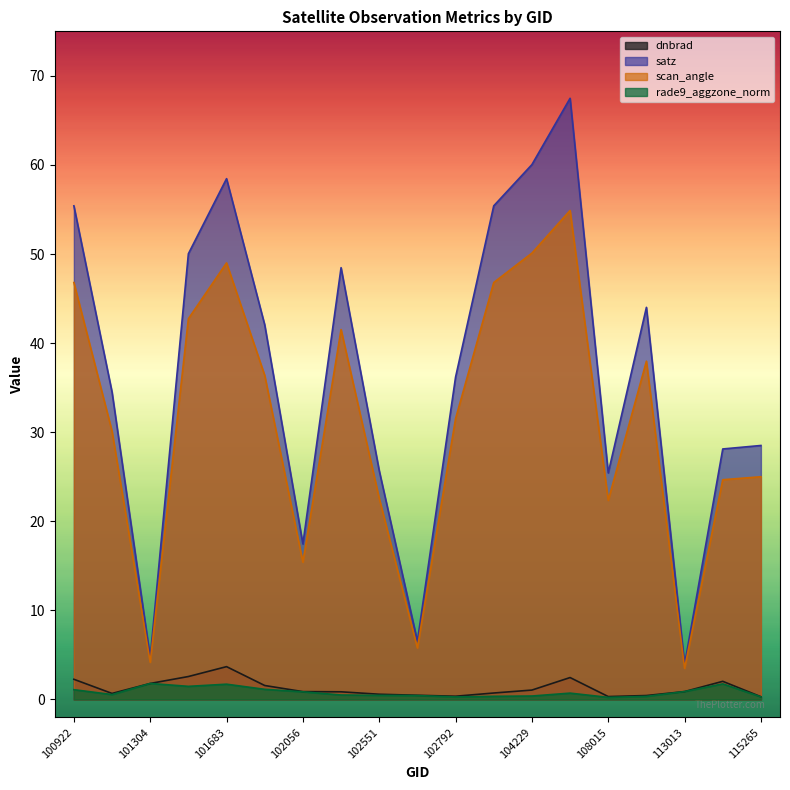

What is the average value of the rade9_aggzone_norm series?

0.8